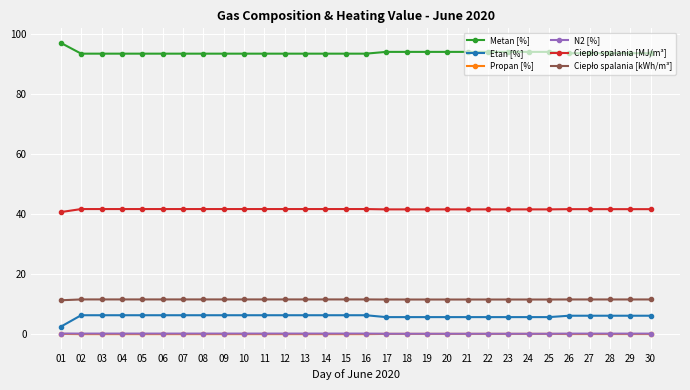

True or false: Metan [%] and N2 [%] cross at least once.

False